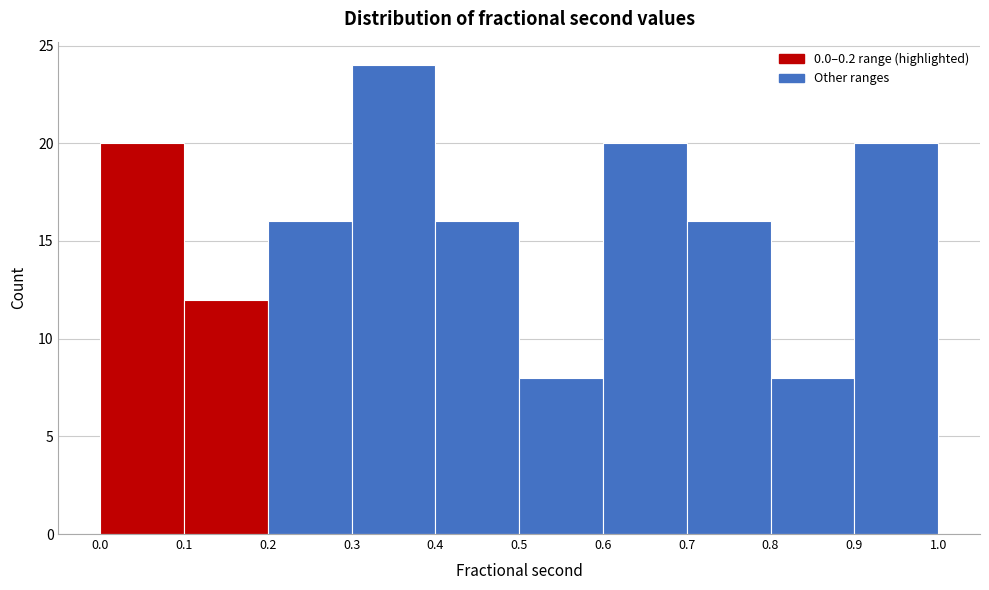

How tall is the bar that spans 0.6 to 0.7 on the x-axis? The values are not printed on the chart, so give them approximately, as read against the axis.

20